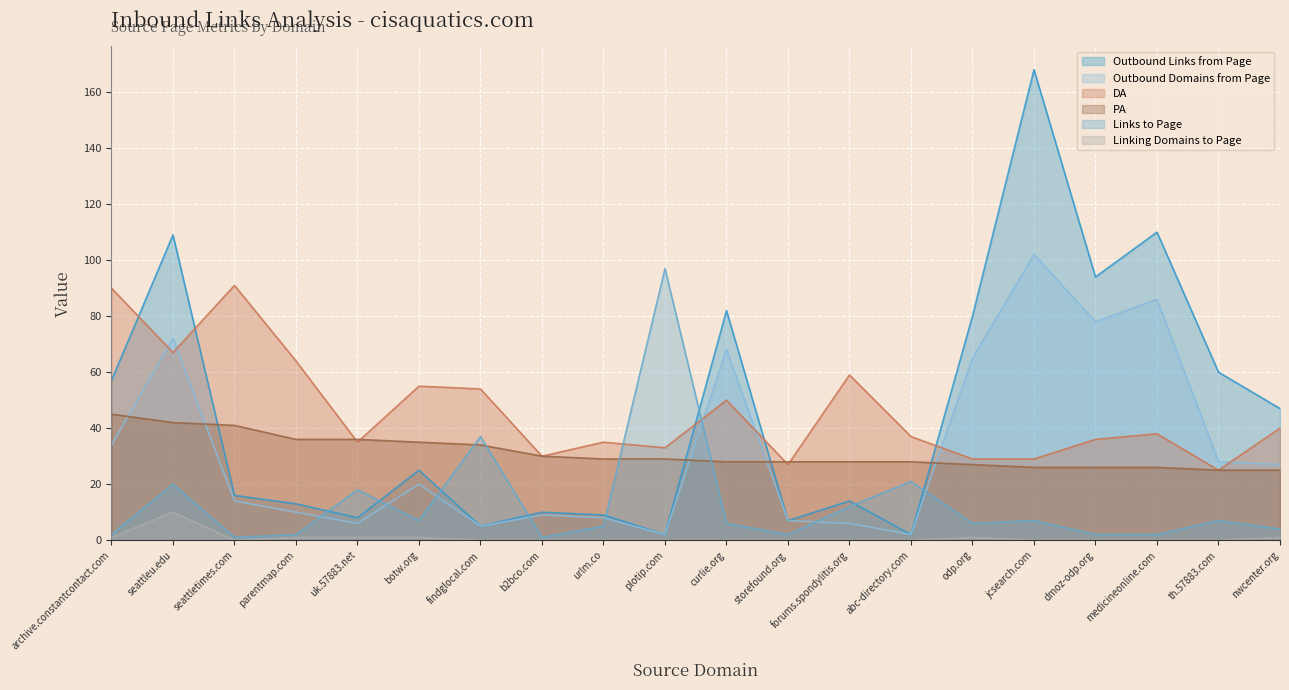

What is the difference between the highest and lowest values at medicineonline.com?

110